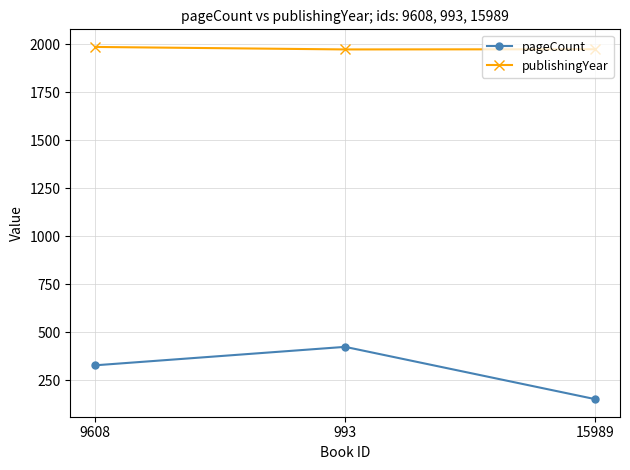

What is the label of the 1st point from the left?

9608